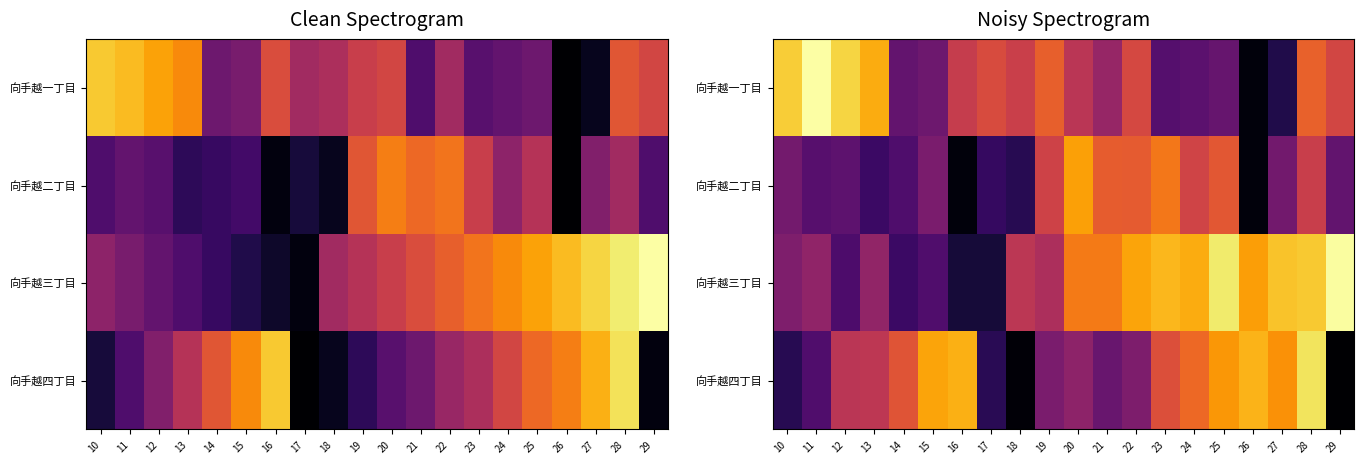

What is the difference between the 向手越一丁目 values at 14 and 19?

14.5